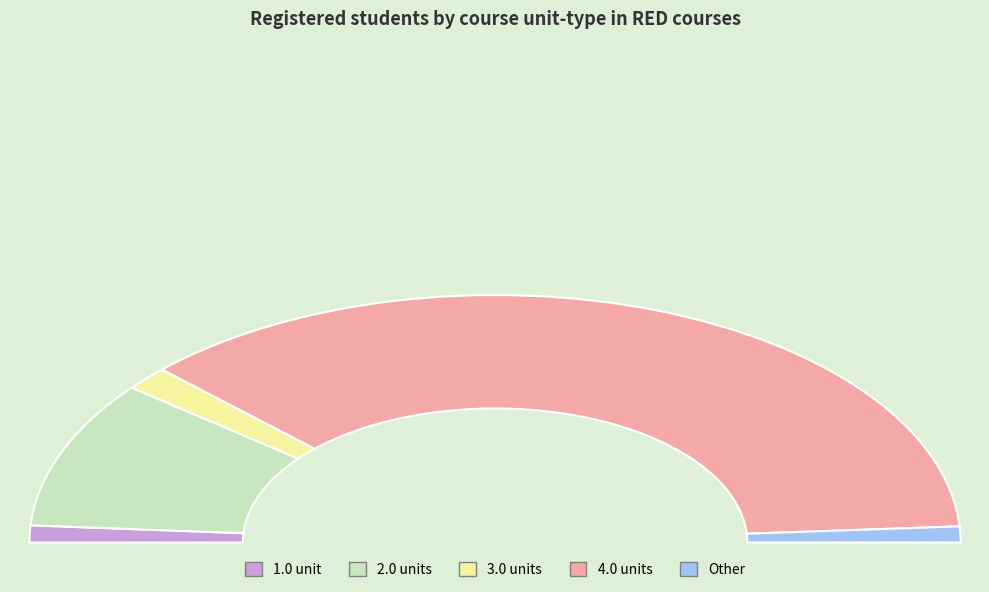

How many segments does this pie chart have?

5